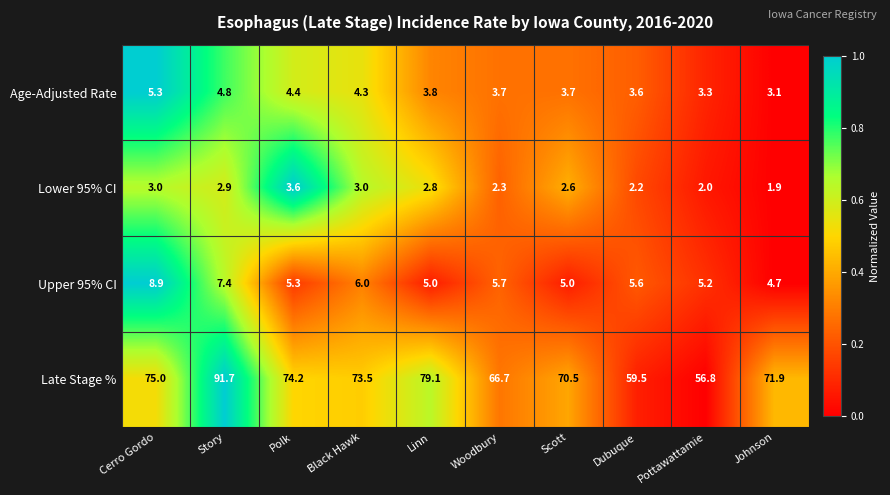

What is the difference between the highest and lowest values at Story?

88.8